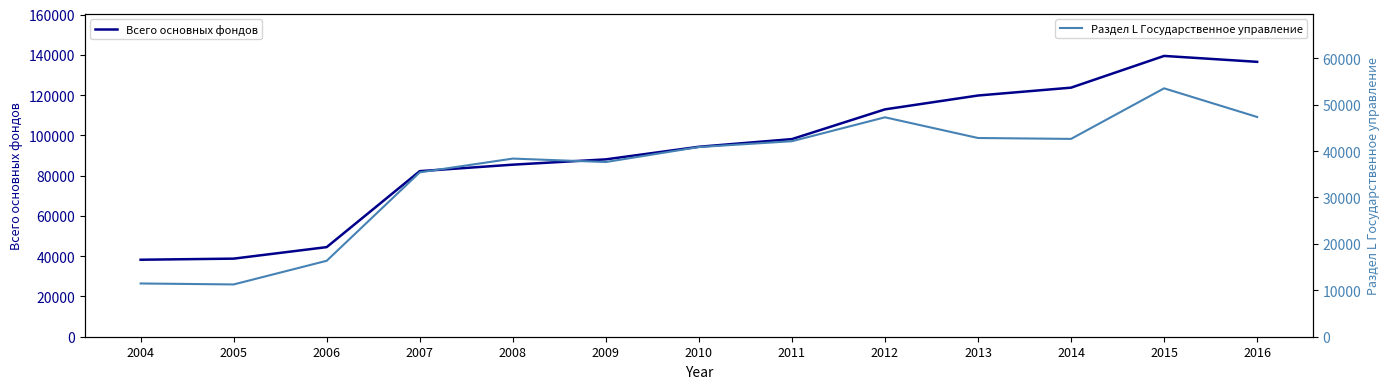

Is this an area chart (filled region under the line)?

No